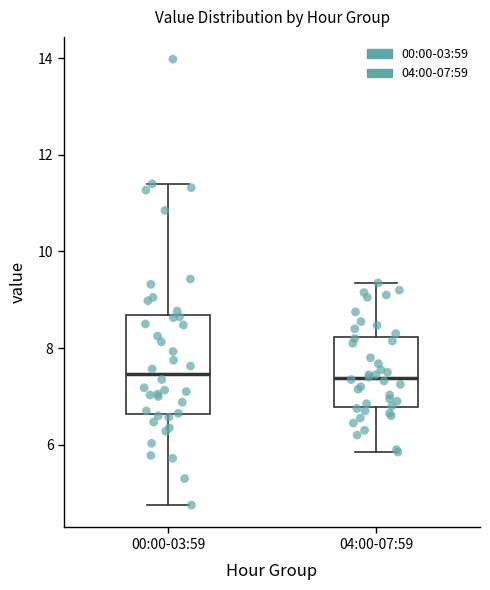

Where is the lower edge of the box for 00:00-03:59 on the y-axis? The values are not printed on the chart, so give them approximately, as read against the axis.

6.6